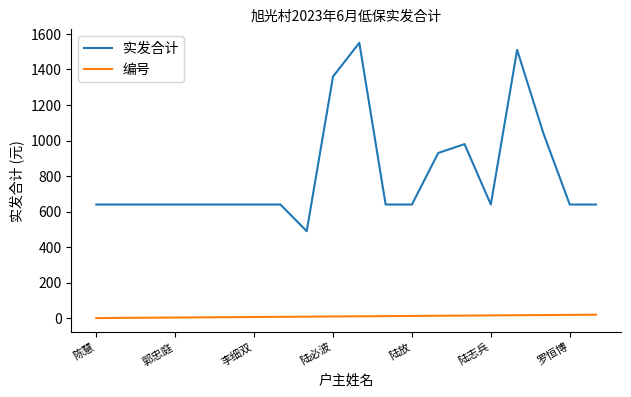

At how many categories does at least one series exceed 740?

6